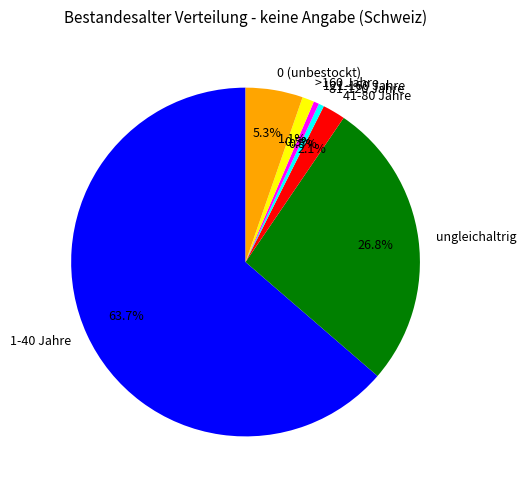

Is there any slice that represents more than half of the pie?

Yes